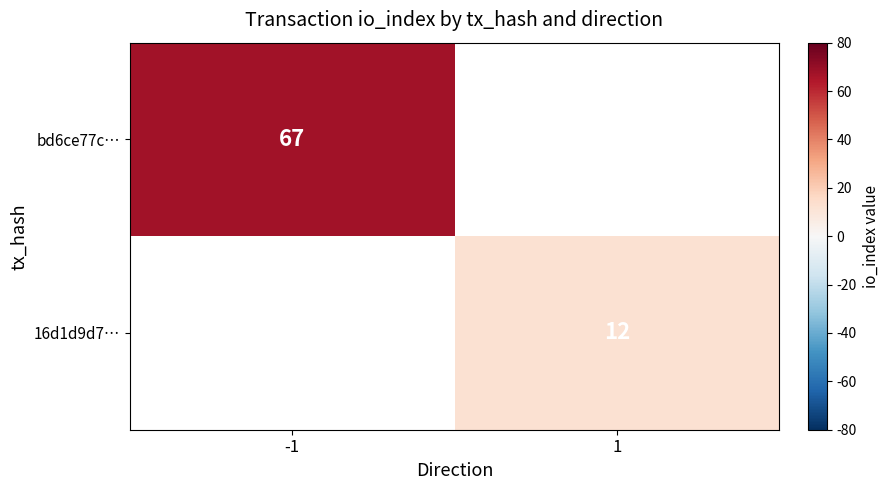

Is the value of 16d1d9d7… at 1 greater than the value of bd6ce77c… at -1?

No